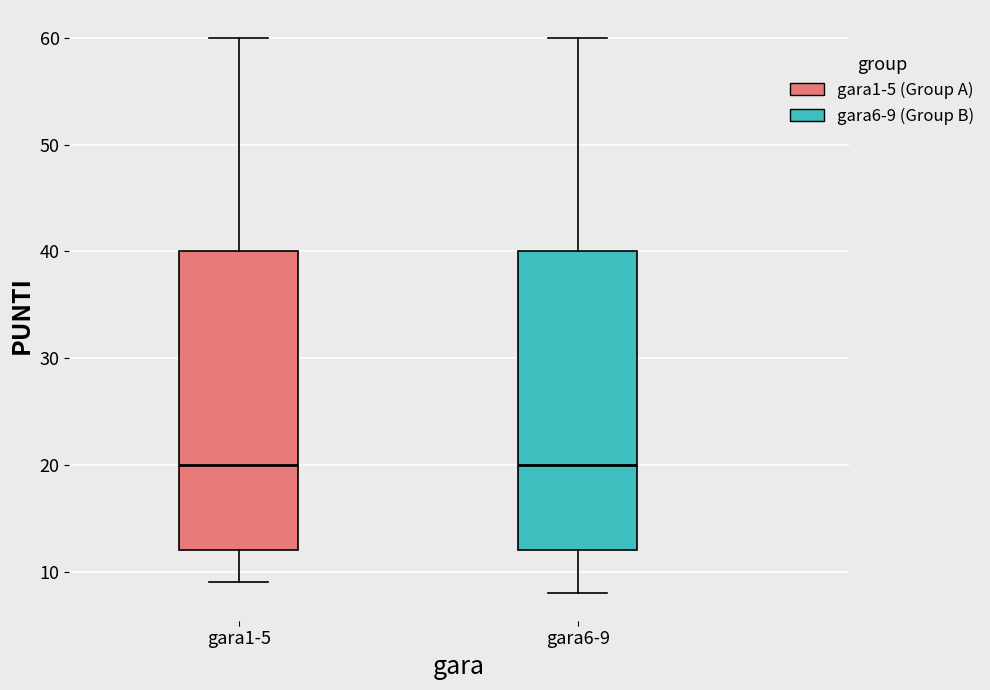

Reading left to right, read every box against the y-axis: the position of its median line, the range the box covers, and the ends of its whiskers. The values are not printed on the chart, so give them approximately, as read against the axis.

gara1-5: median 20, box 12 to 40, whiskers 9 to 60
gara6-9: median 20, box 12 to 40, whiskers 8 to 60